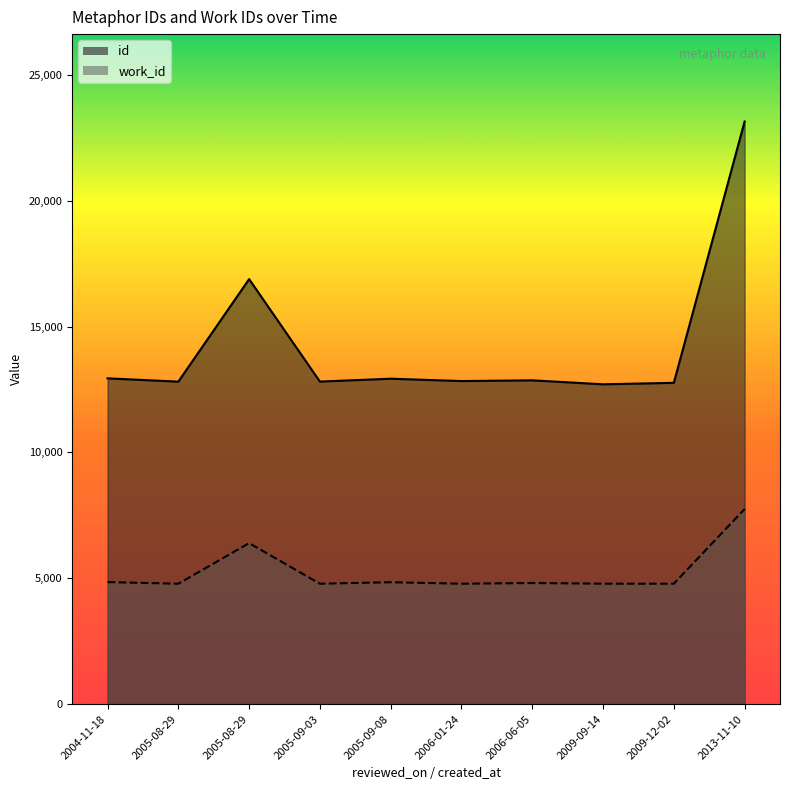

What is the difference between the maximum and second lowest values in the id series?

10380